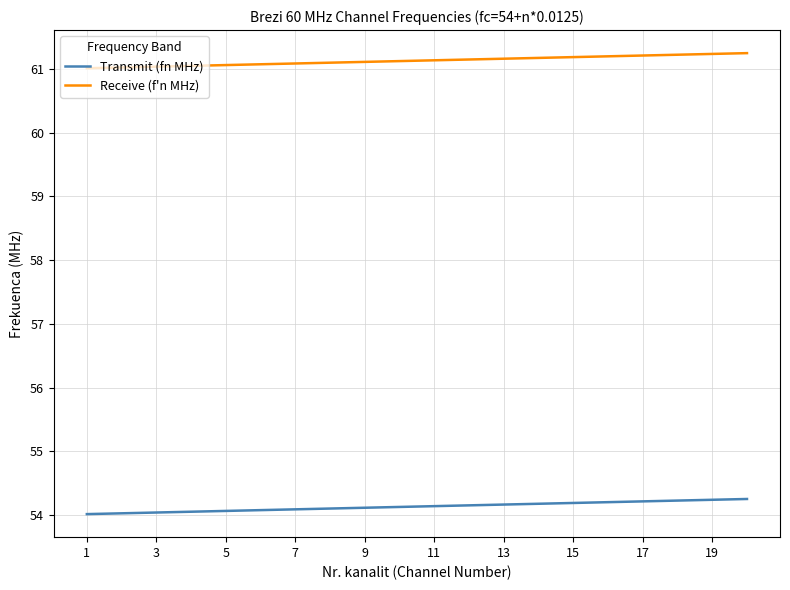

Rank the series by their maximum value, from highest to lowest.

Receive (f'n MHz), Transmit (fn MHz)